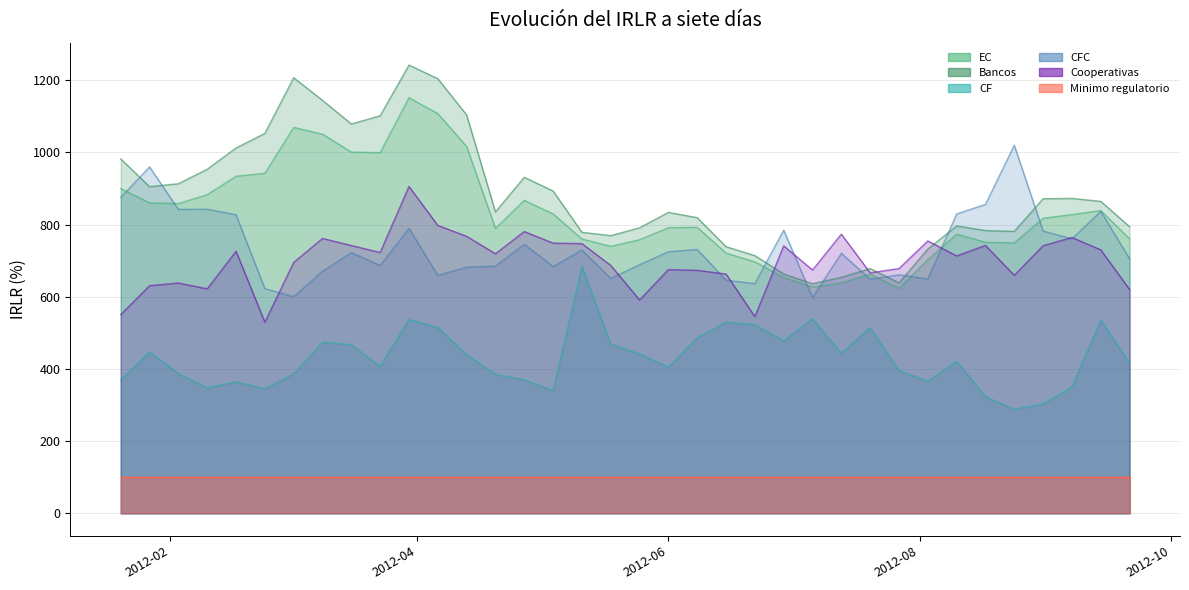

What is the spread (max minus min) of values at 2012-04-27?

560.8